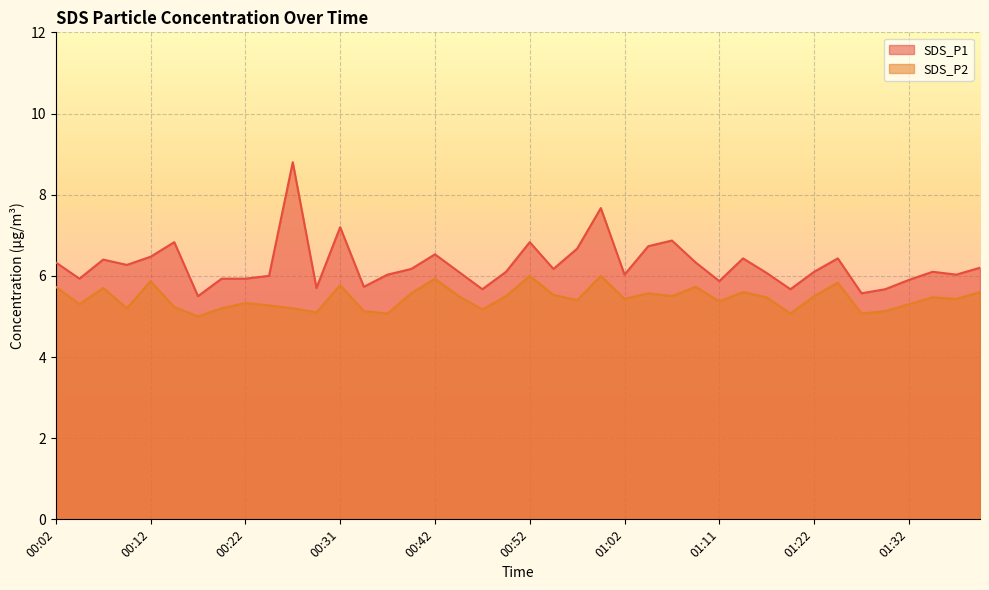

What is the greatest value displayed?

8.8